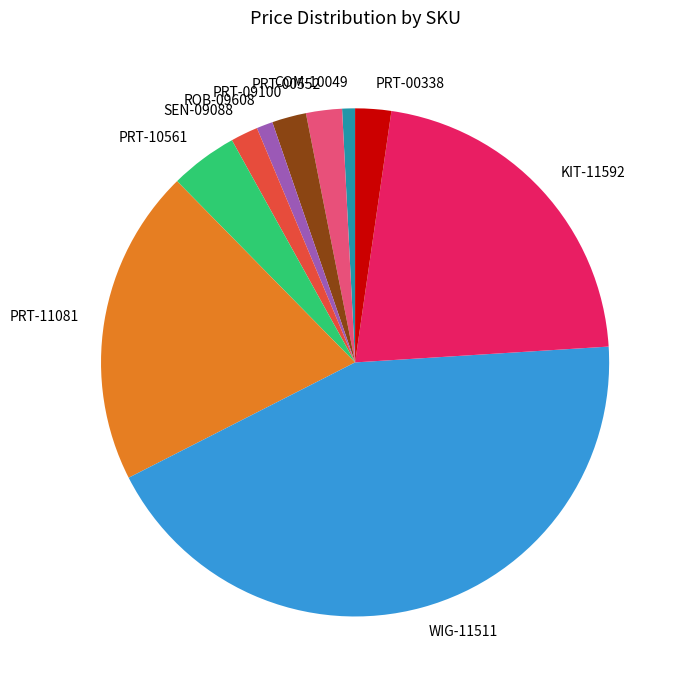

What is the largest slice in the pie chart?

WIG-11511